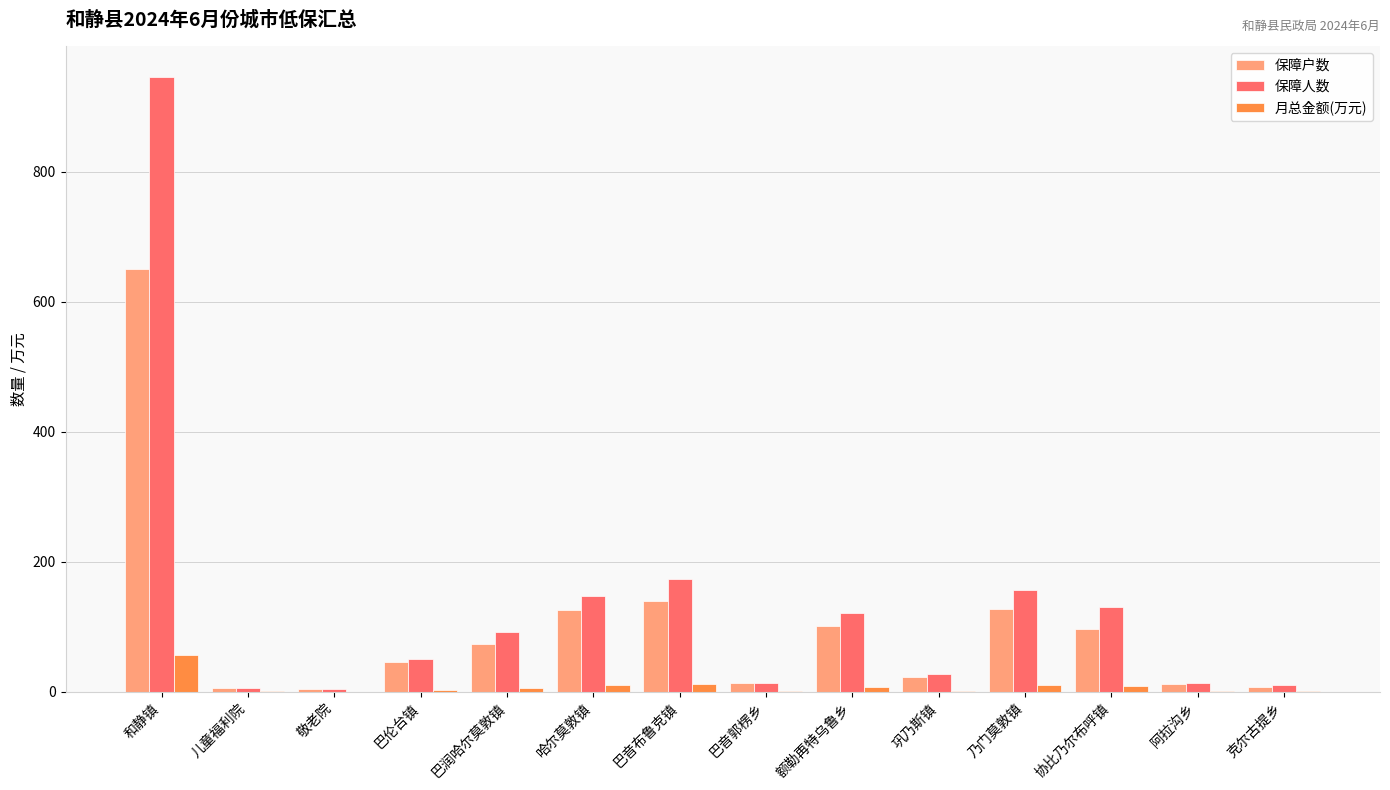

Between 额勒再特乌鲁乡 and 克尔古提乡, which series saw the biggest shift?

保障人数